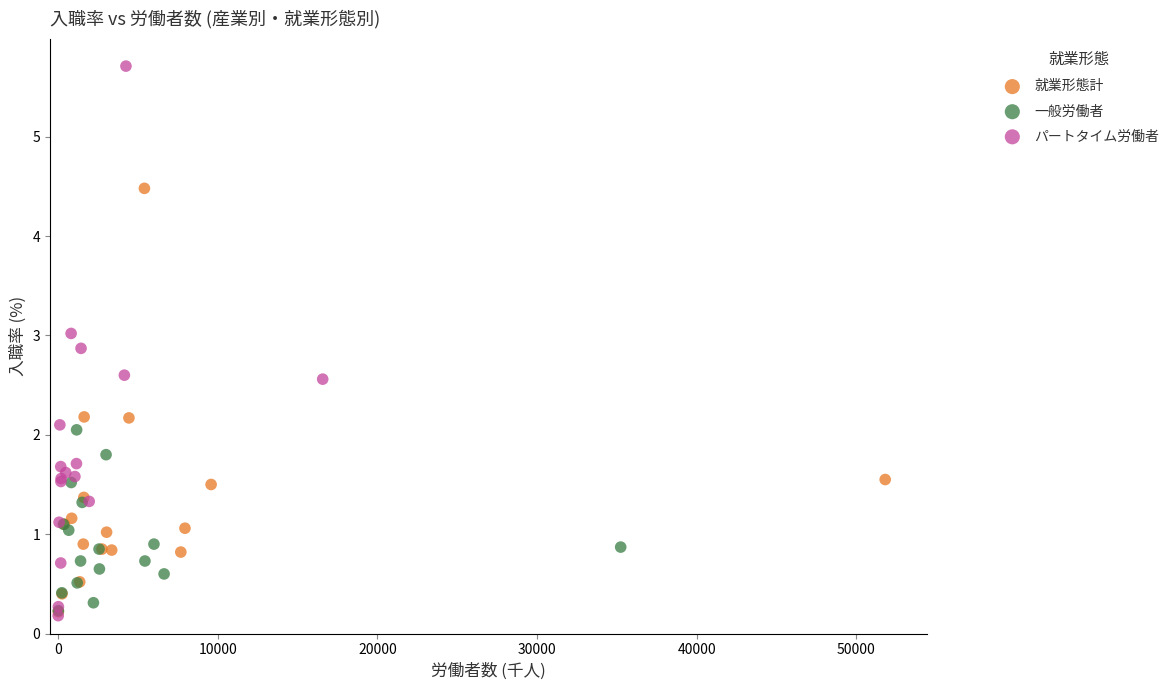

Which series reaches the maximum Y coordinate?

パートタイム労働者